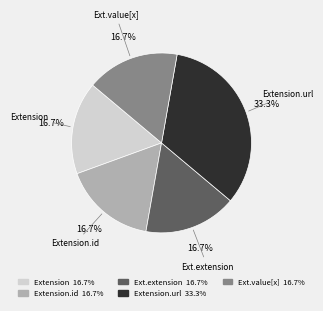

Is there any slice that represents more than half of the pie?

No